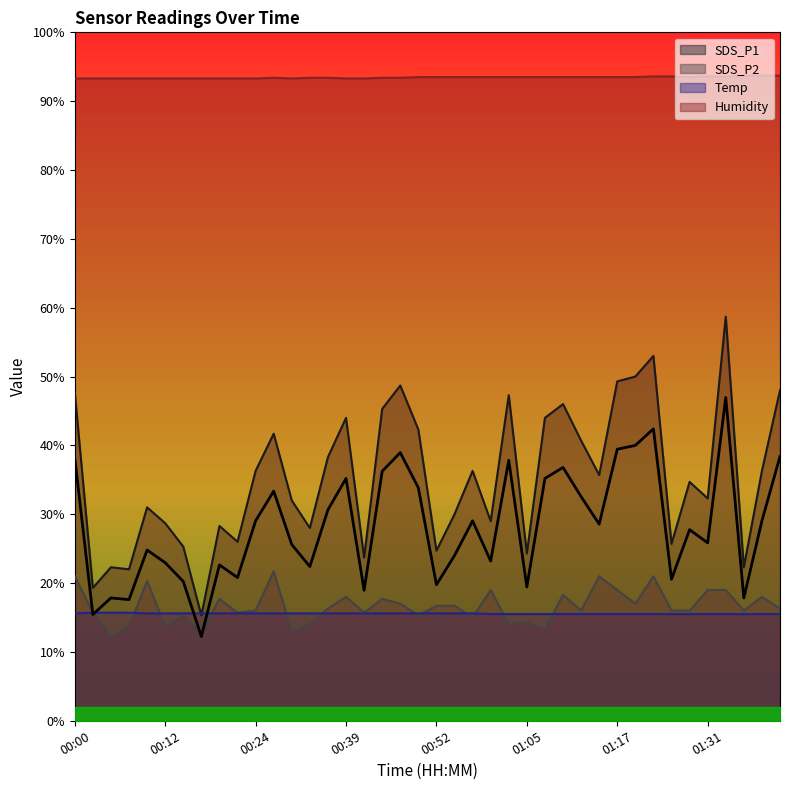

At how many categories does at least one series exceed 17?

40